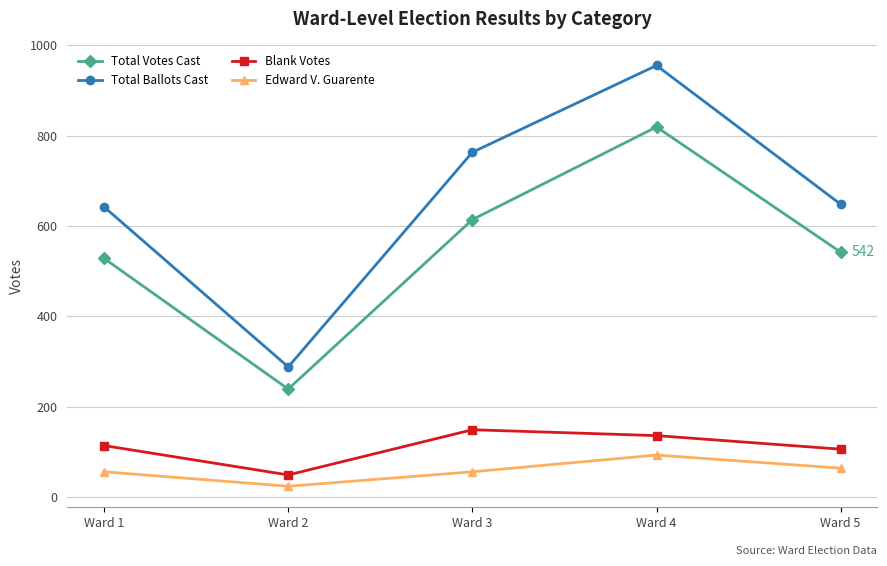

How many interior local valleys does the Edward V. Guarente series have?

1